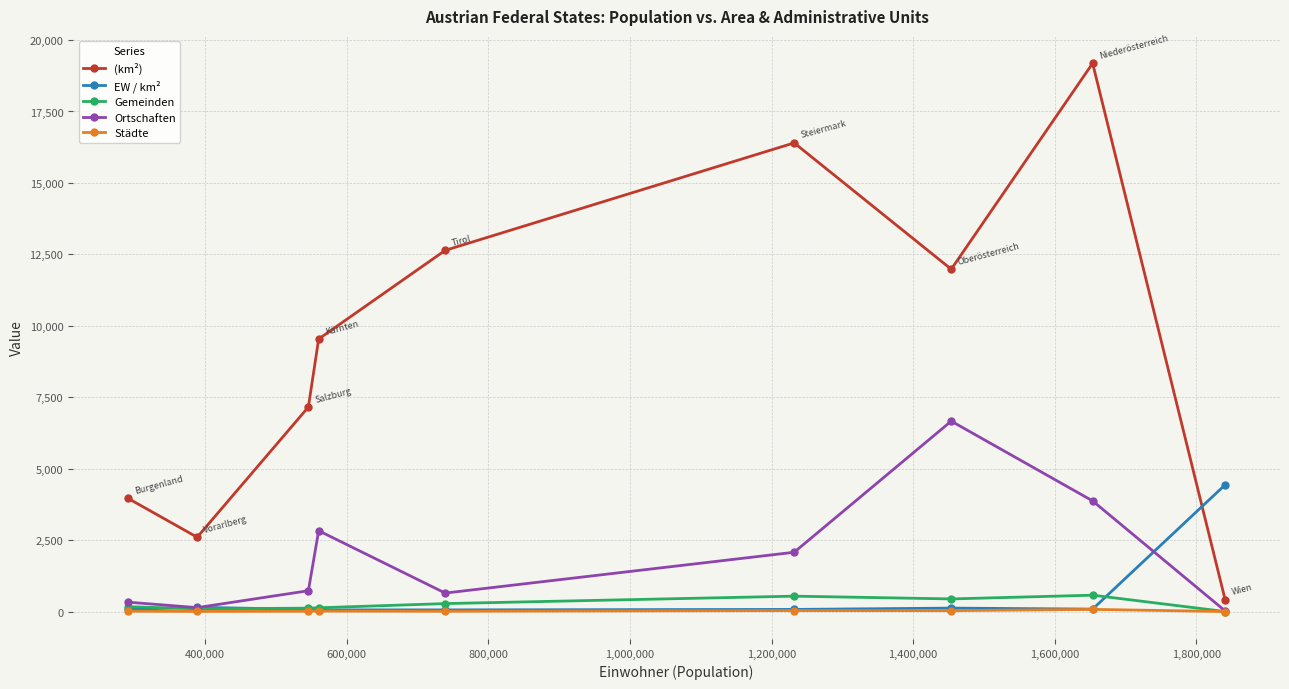

In (km²), how many points are lower than both neighbors (excluding endpoints)?

2